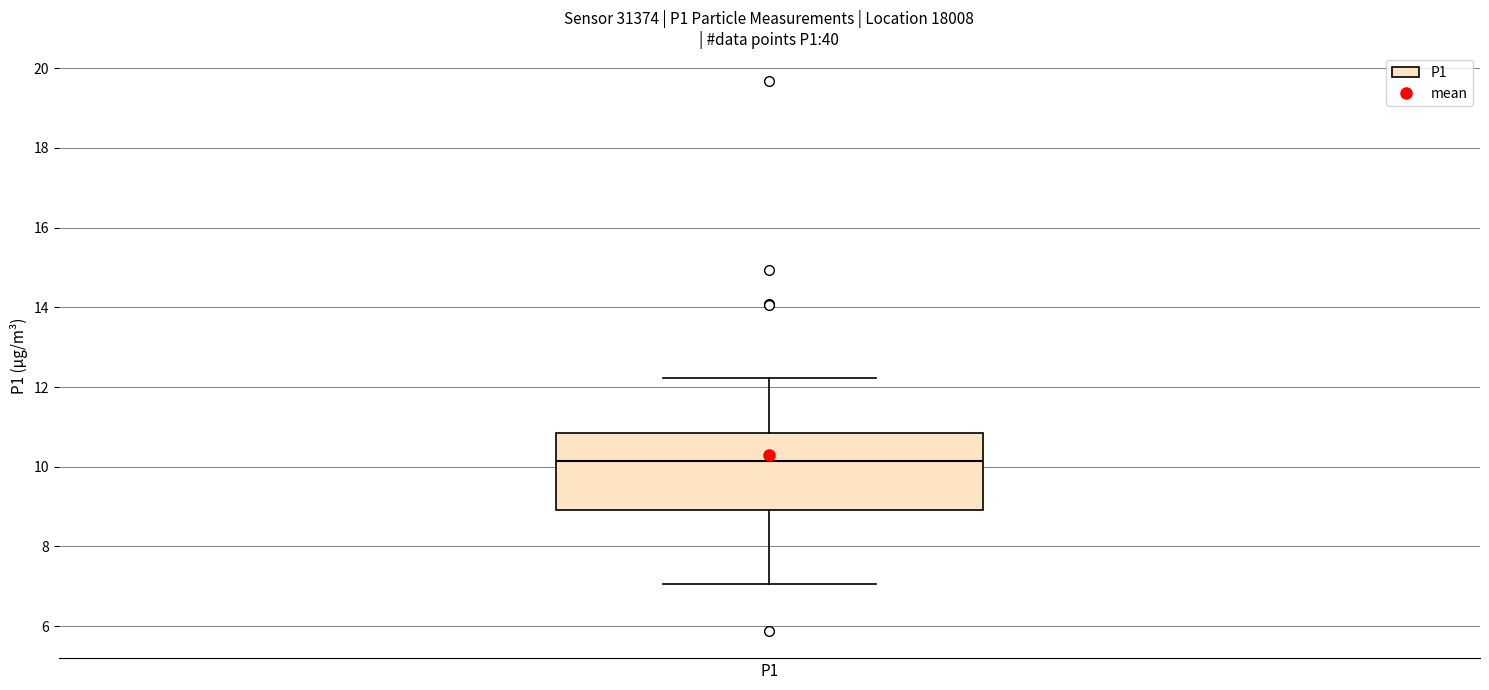

Read this box plot against the y-axis: the position of the median line, the range covered by the box, and the ends of both whiskers. The values are not printed on the chart, so give them approximately, as read against the axis.

median 10.2, box 9.0 to 10.8, whiskers 7.0 to 12.2